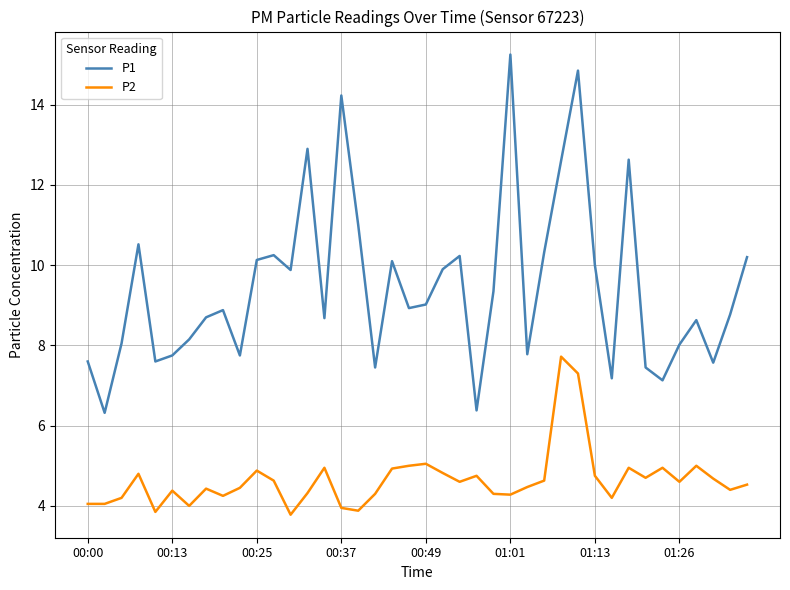

True or false: P2 and P1 cross at least once.

False